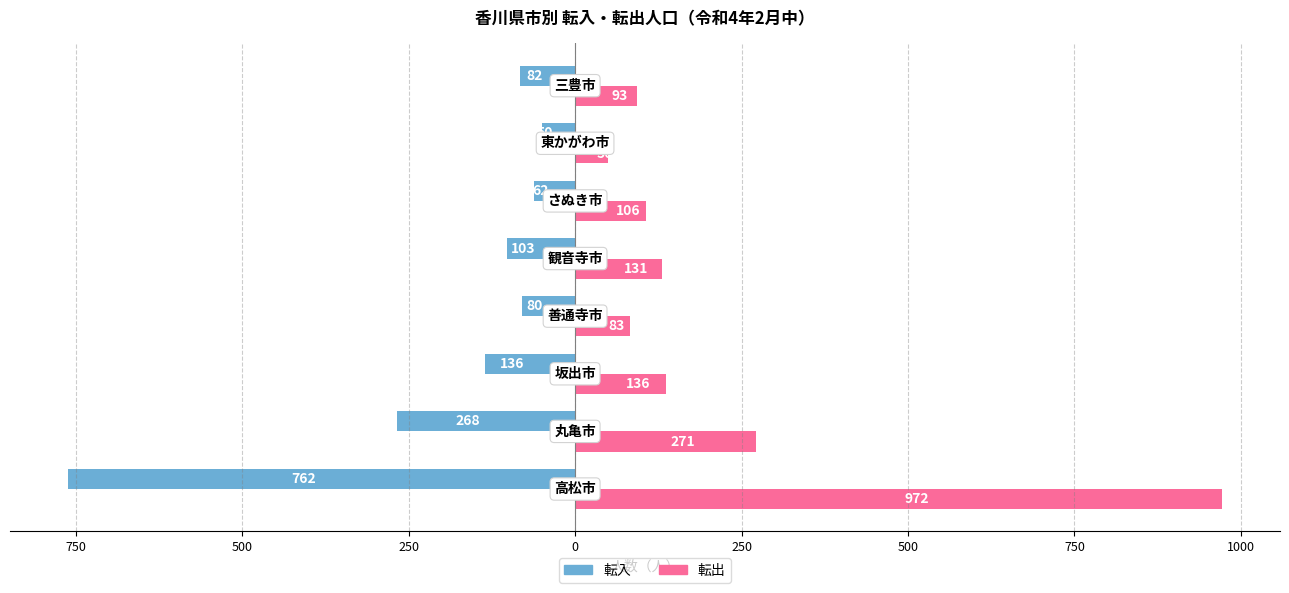

List the series in order of their overall mean, highest first.

転出, 転入